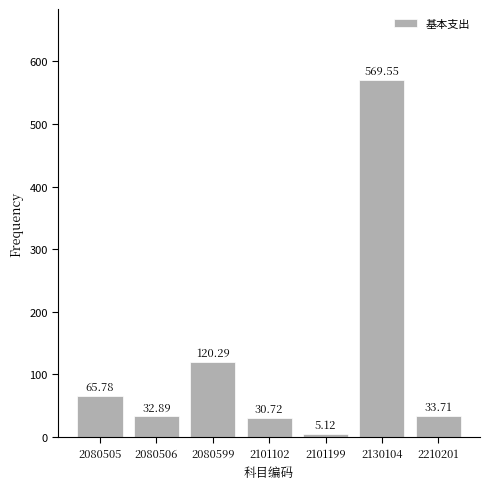

List the labels in order of value, smallest first.

2101199, 2101102, 2080506, 2210201, 2080505, 2080599, 2130104